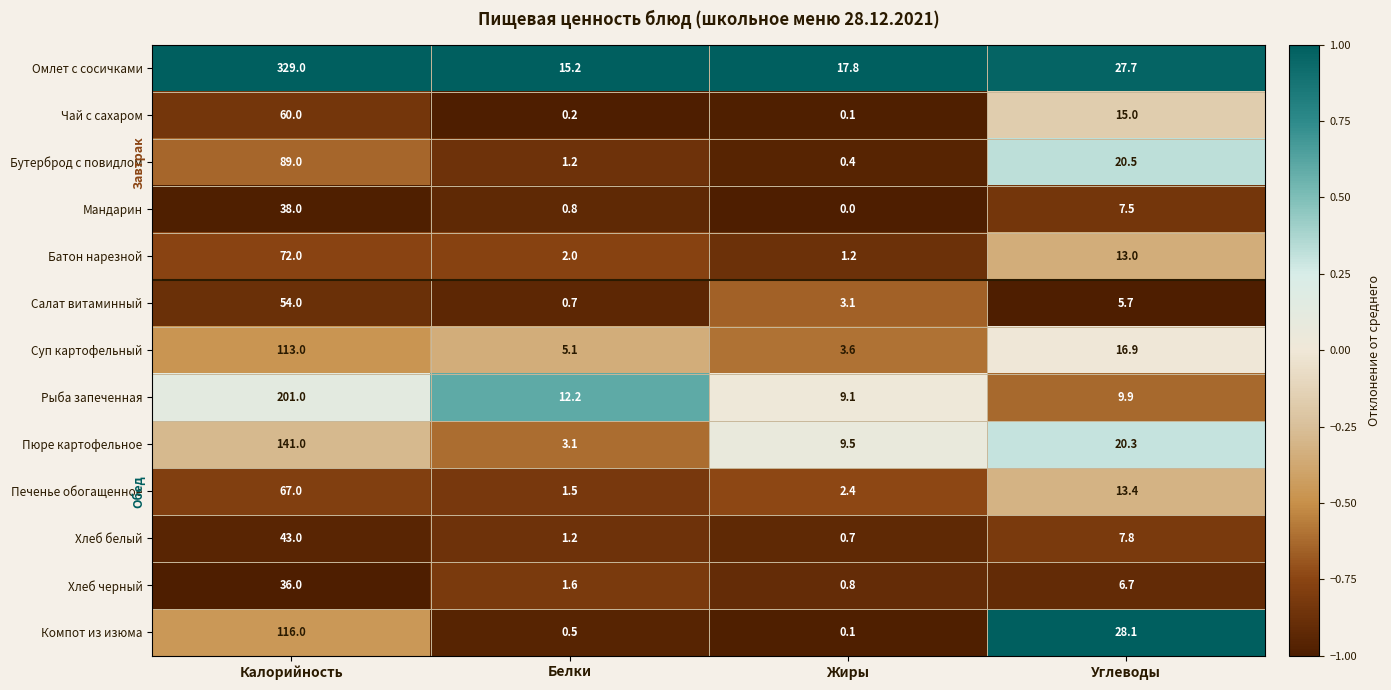

What is the difference between the maximum and second lowest values in the Чай с сахаром series?

59.8